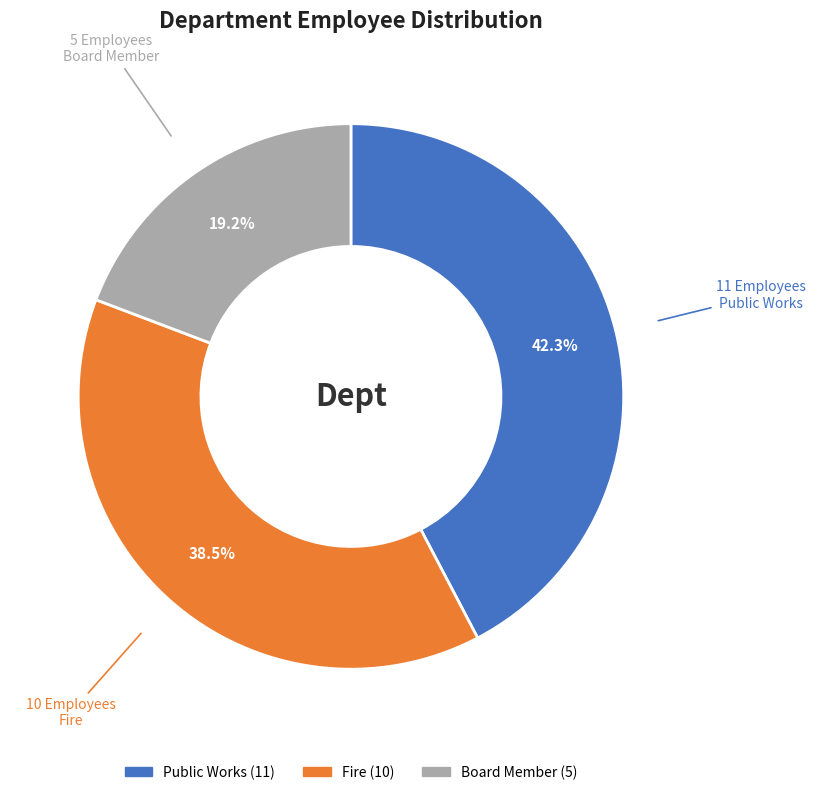

Does any single category account for the majority?

No